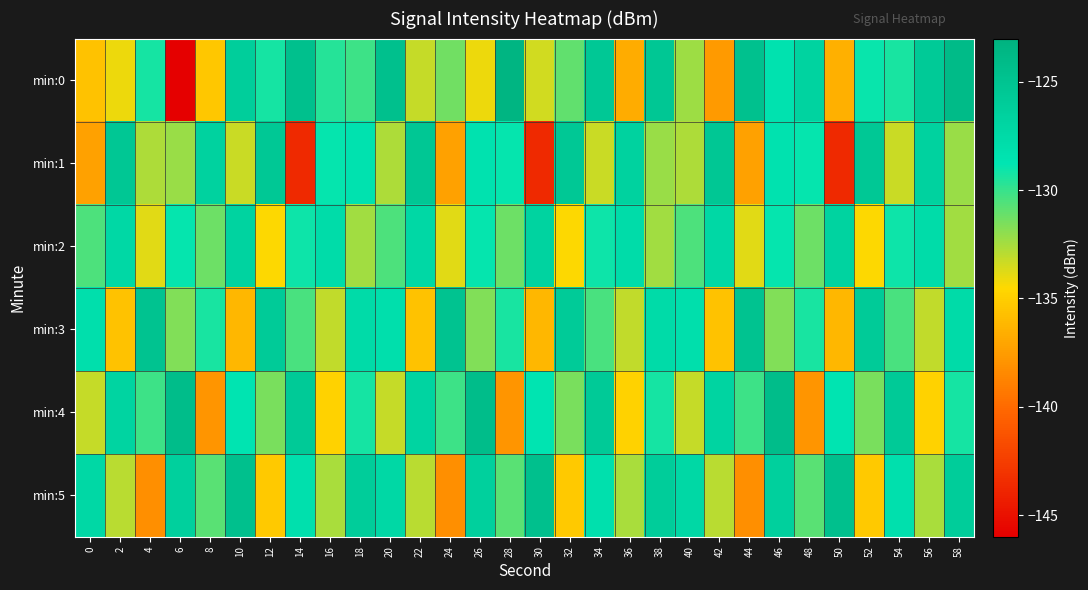

Which has a higher value, 6 or 10?

10